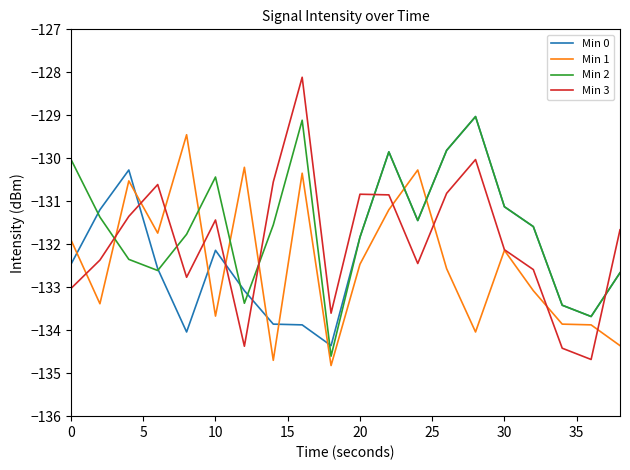

True or false: Min 2 has more than 2 points higher than both neighbors.

True